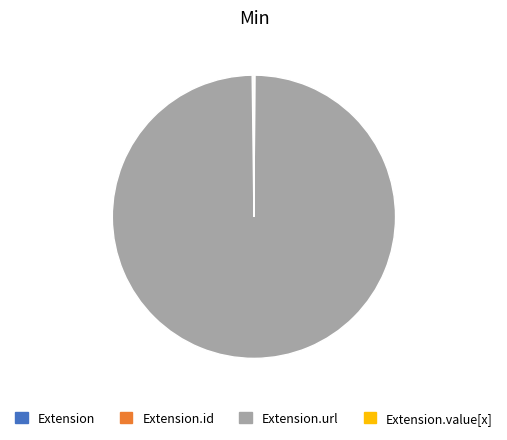

Is there any slice that represents more than half of the pie?

Yes